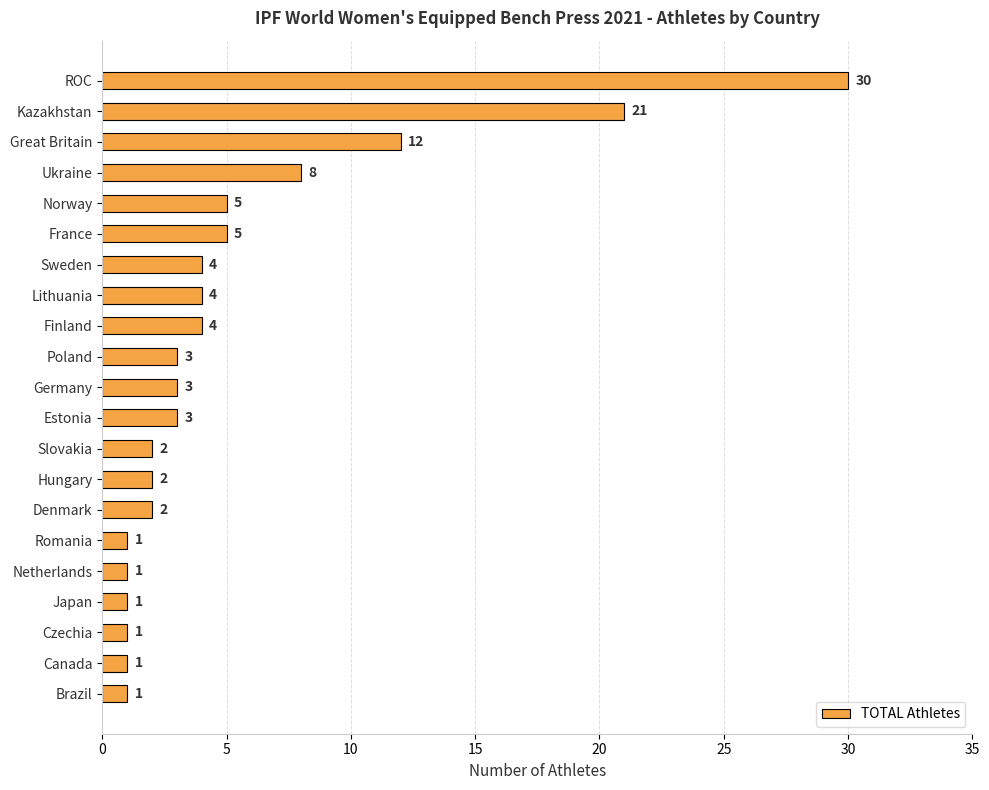

What is the average value?

5